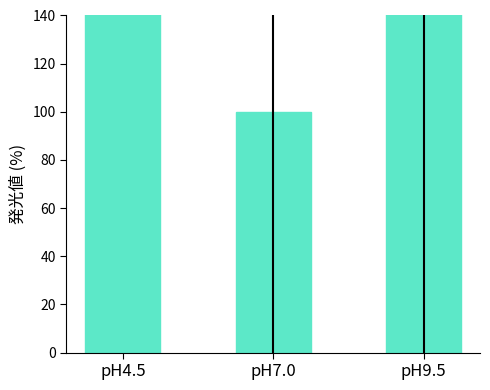

Which label corresponds to the largest value in the chart?

pH4.5